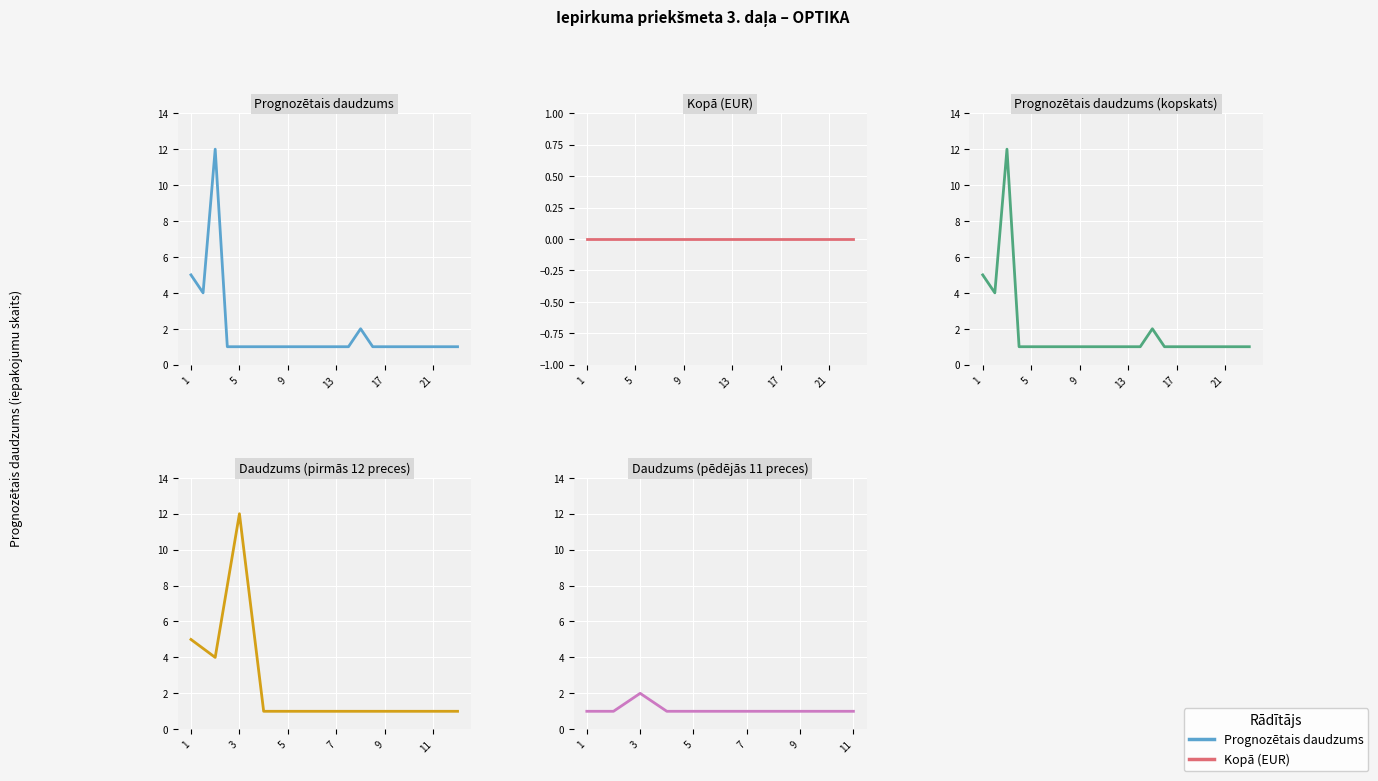

Rank the categories by value from highest to lowest.

3, 1, 2, 15, 4, 5, 6, 7, 8, 9, 10, 11, 12, 13, 14, 16, 17, 18, 19, 20, 21, 22, 23